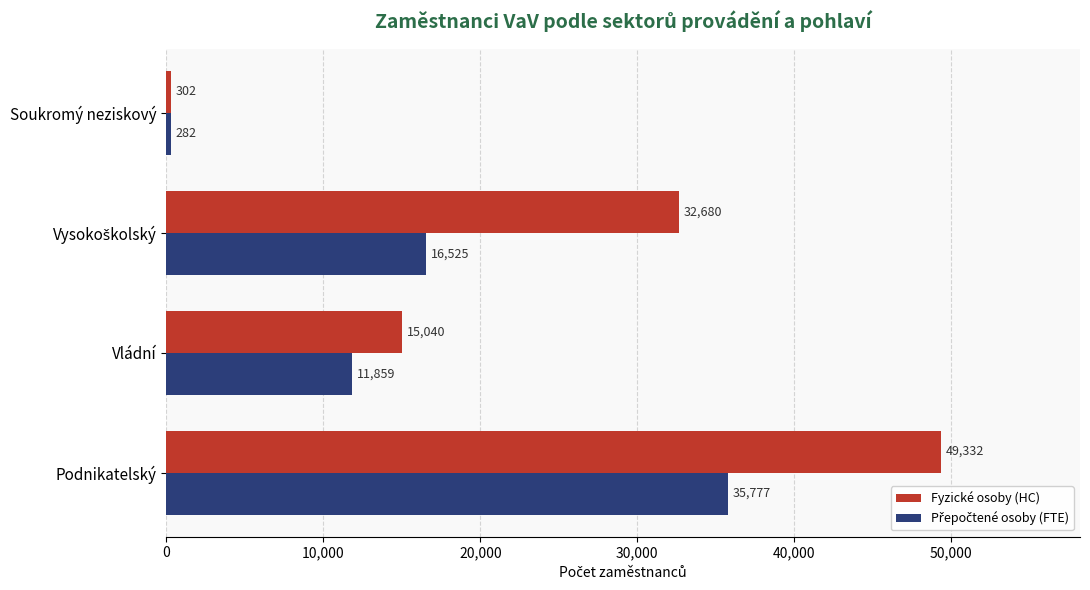

The value of Fyzické osoby (HC) at Podnikatelský is 49331.8. True or false?

True